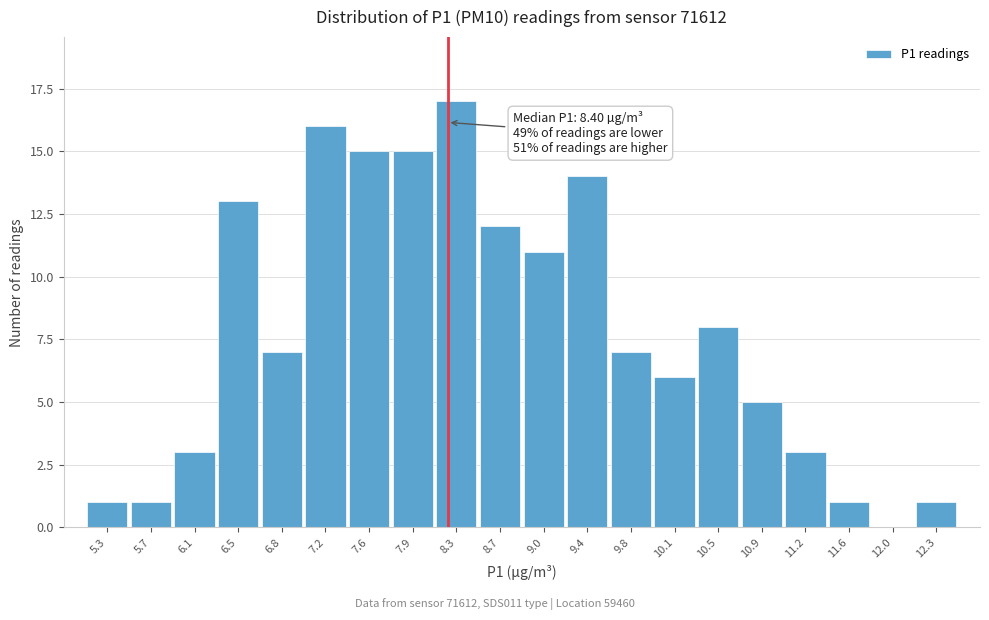

Reading left to right, extract all data points from this chart.

5.3=1	5.7=1	6.1=3	6.5=13	6.8=7	7.2=16	7.6=15	7.9=15	8.3=17	8.7=12	9.0=11	9.4=14	9.8=7	10.1=6	10.5=8	10.9=5	11.2=3	11.6=1	12.0=0	12.3=1